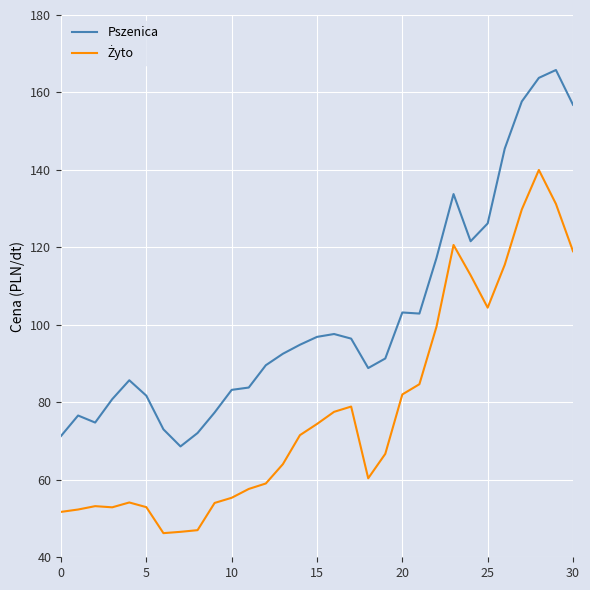

How many lines are shown in the chart?

2